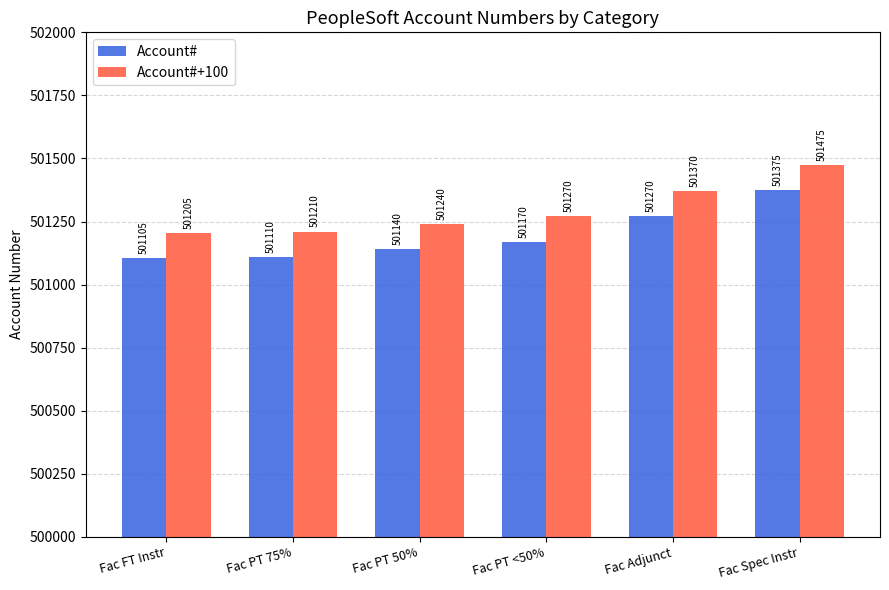

What is the label of the 3rd bar from the right?

Fac PT <50%